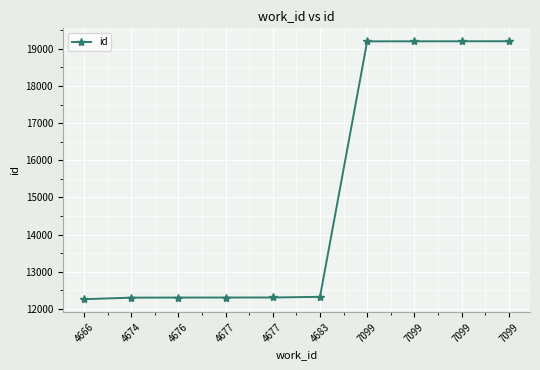

Reading left to right, transcribe all the data shown in this chart.

4666=12264	4674=12306	4676=12308	4677=12309	4677=12310	4683=12327	7099=19201	7099=19202	7099=19203	7099=19204